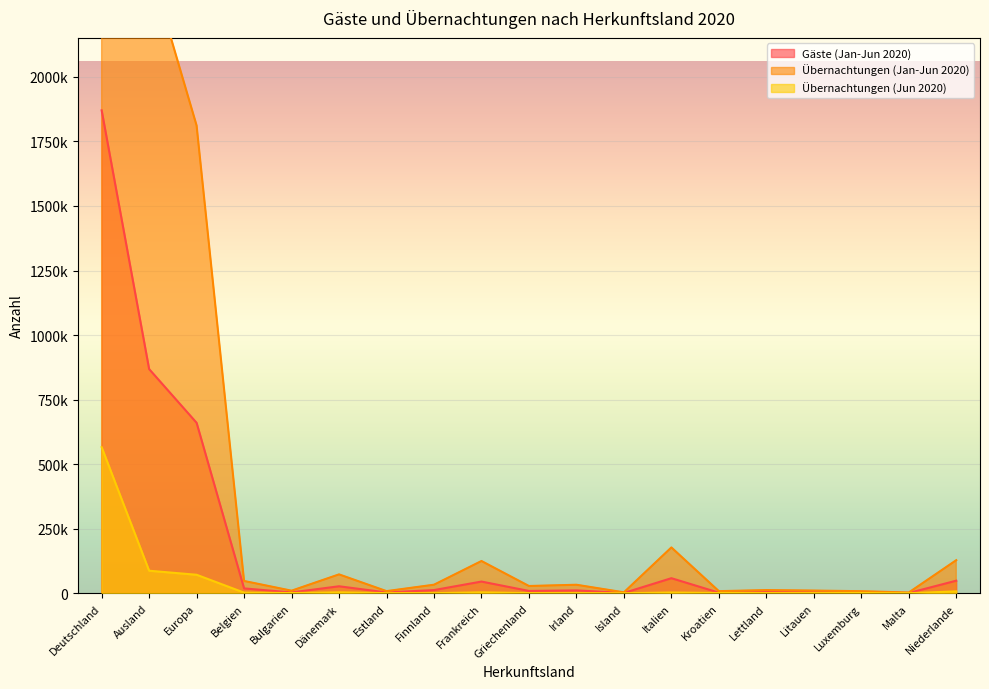

The value of Übernachtungen (Jun 2020) at Lettland is 614. True or false?

True